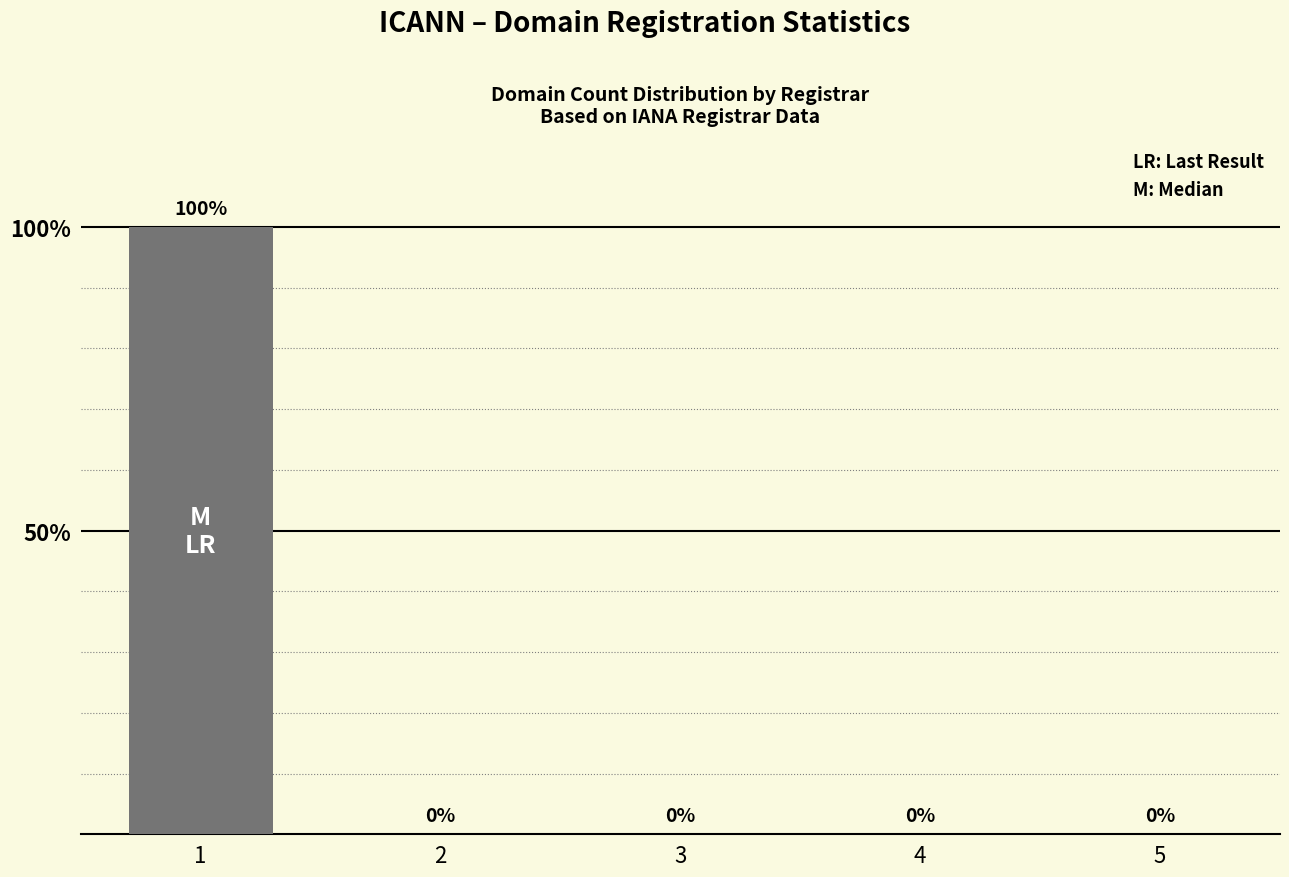

Are the bars horizontal?

No